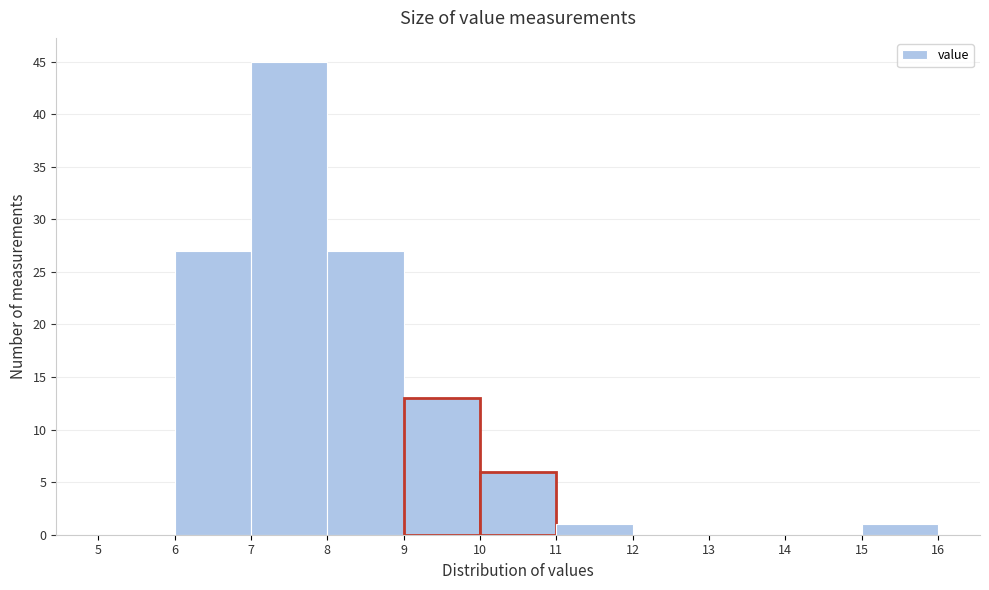

Reading left to right, list every bar in this chart as the range it spans on the x-axis followed by its height. The values are not printed on the chart, so give them approximately, as read against the axis.

5 to 6: 0
6 to 7: 27
7 to 8: 45
8 to 9: 27
9 to 10: 13
10 to 11: 6
11 to 12: 1
12 to 13: 0
13 to 14: 0
14 to 15: 0
15 to 16: 1